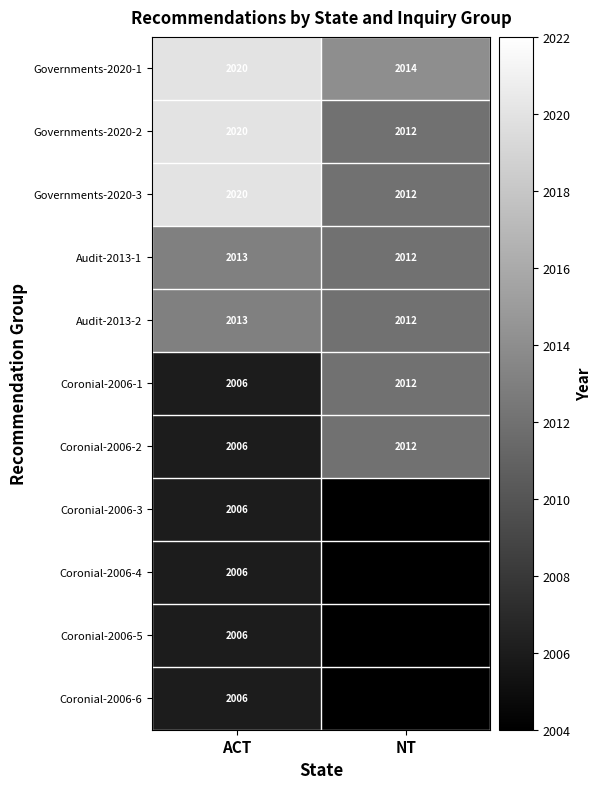

What is the average value of the Coronial-2006-1 series?

2009